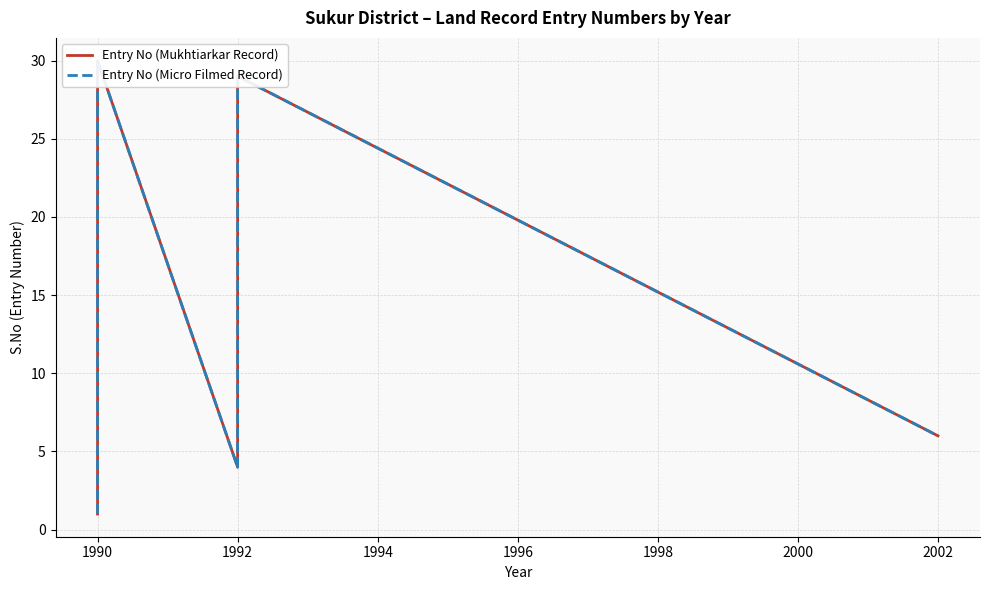

In Entry No (Mukhtiarkar Record), how many points are lower than both neighbors (excluding endpoints)?

1